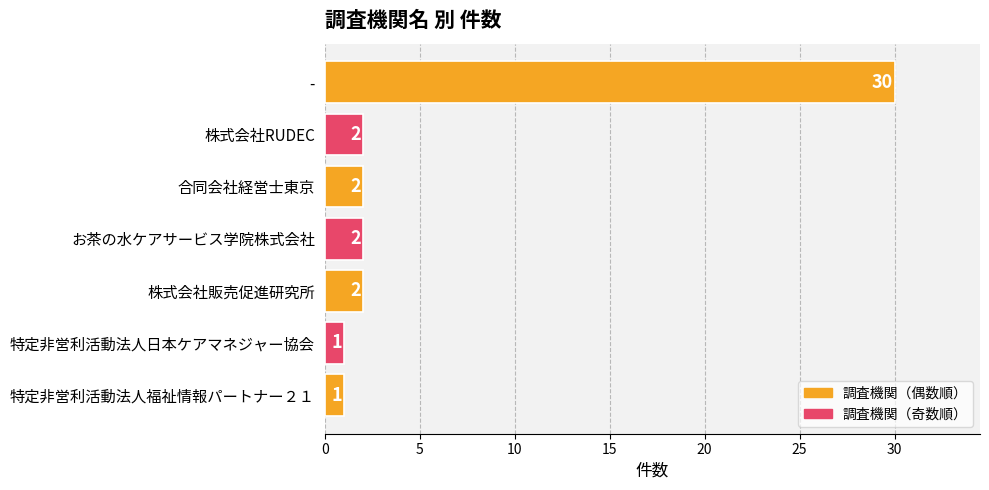

Reading bottom to top, what are all the values shown in this chart?

特定非営利活動法人福祉情報パートナー２１=1	特定非営利活動法人日本ケアマネジャー協会=1	株式会社販売促進研究所=2	お茶の水ケアサービス学院株式会社=2	合同会社経営士東京=2	株式会社RUDEC=2	-=30